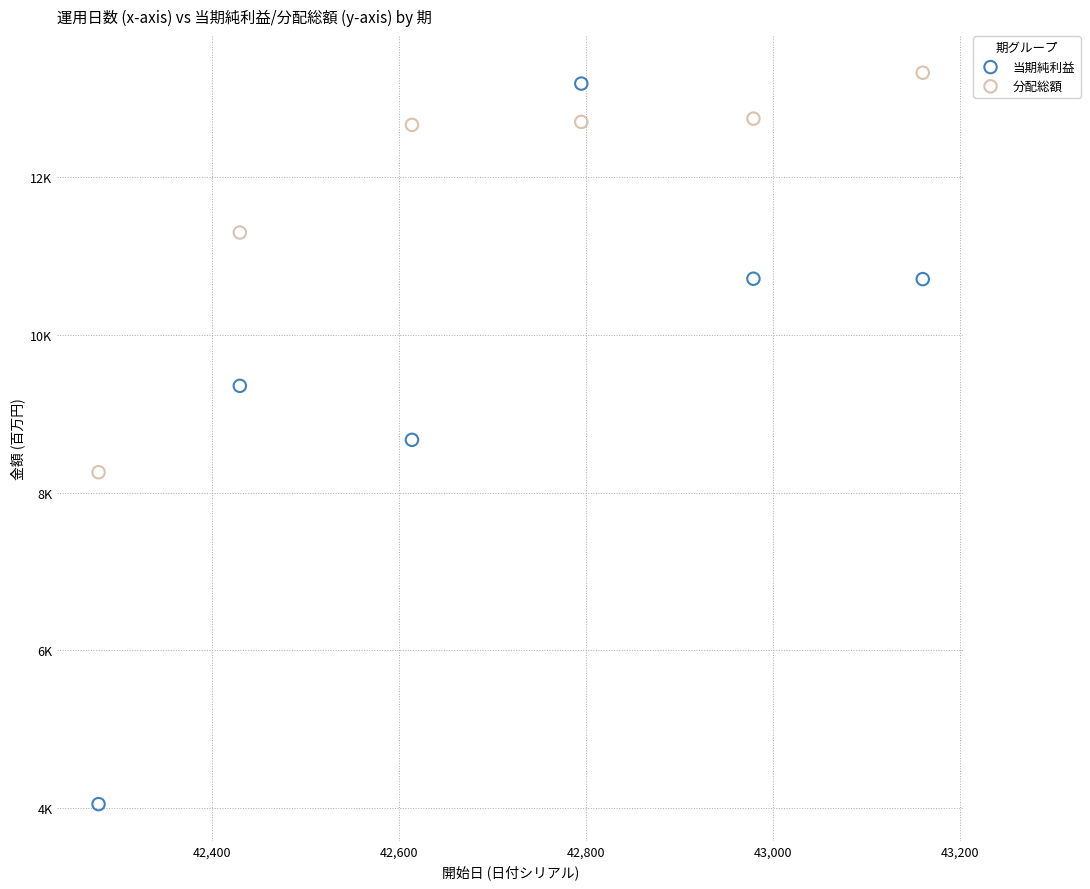

Which series contains the highest Y value?

分配総額